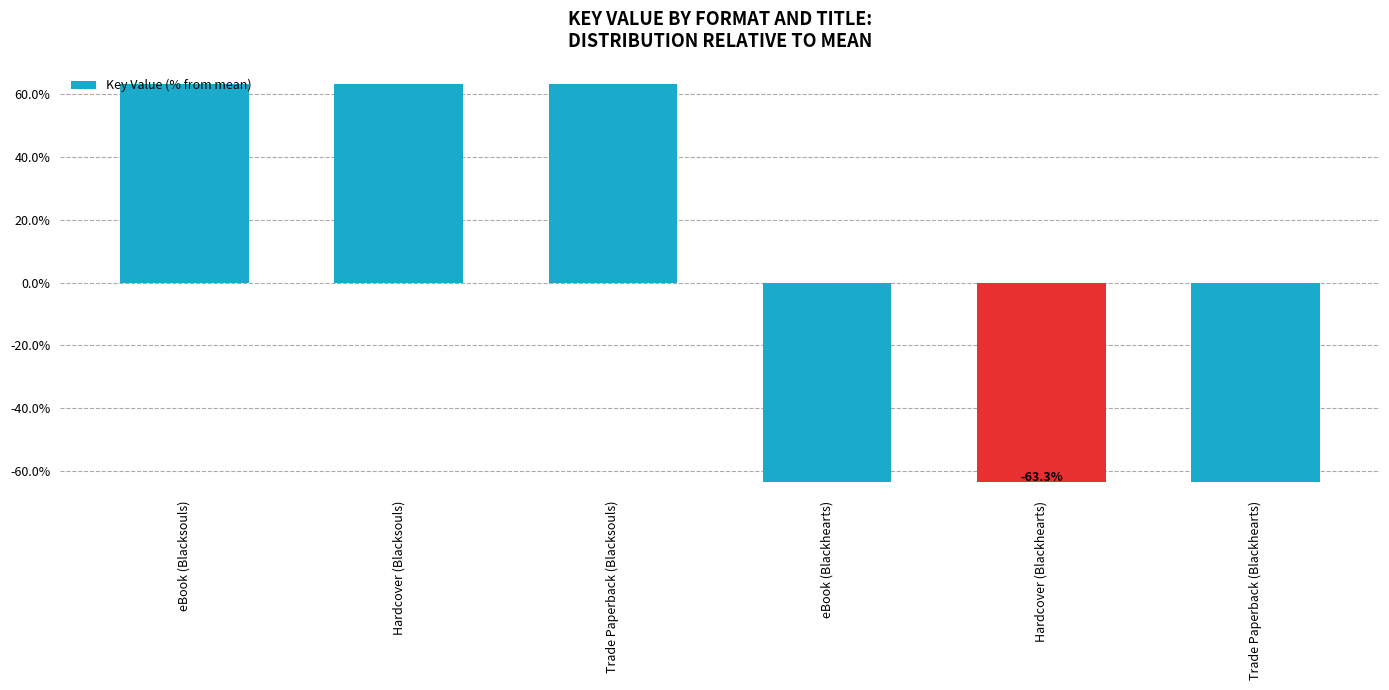

What is the smallest value displayed?

-63.3